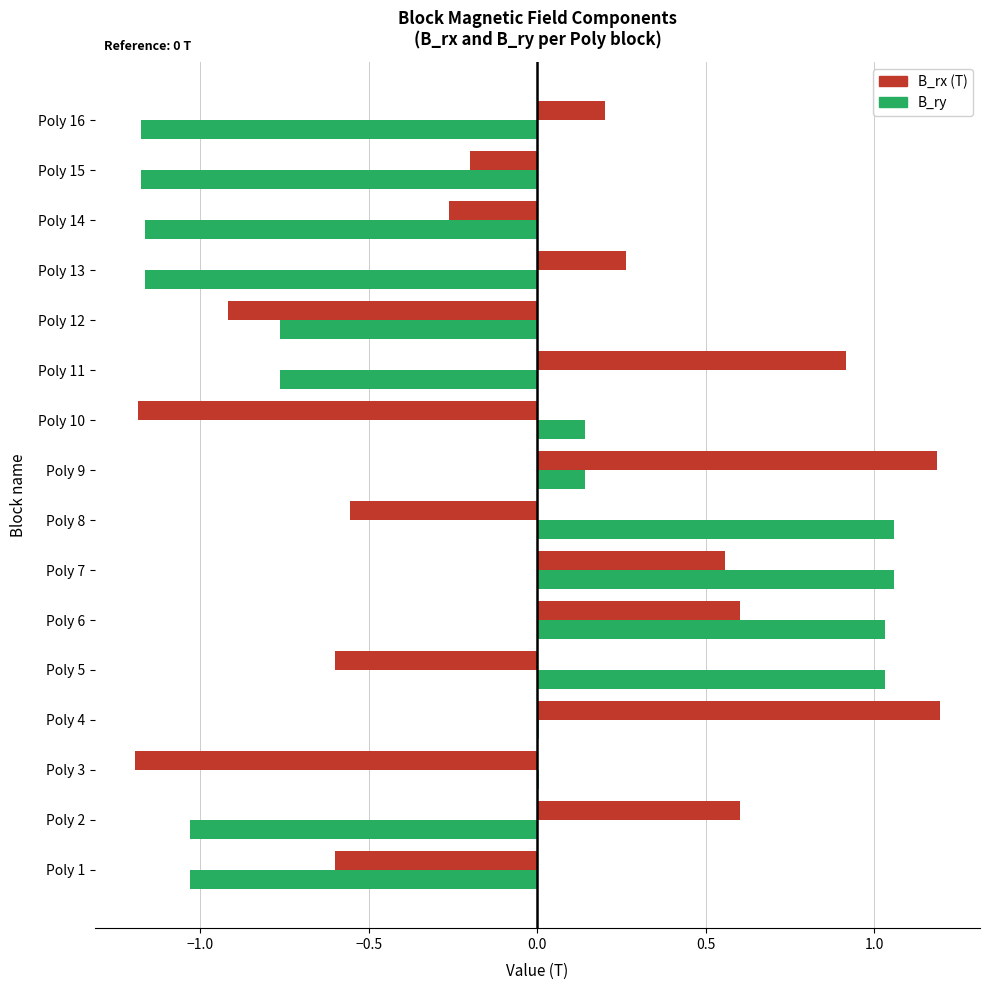

What is the sum of the B_rx (T) values at Poly 16 and Poly 13?

0.5